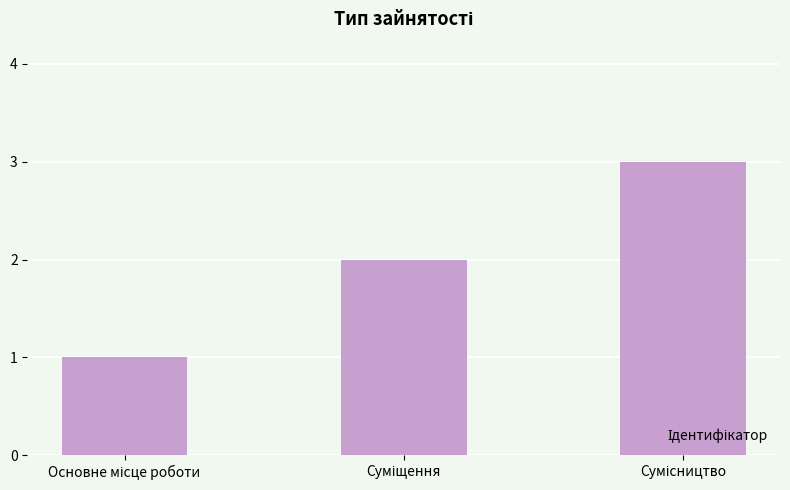

What is the greatest value displayed?

3